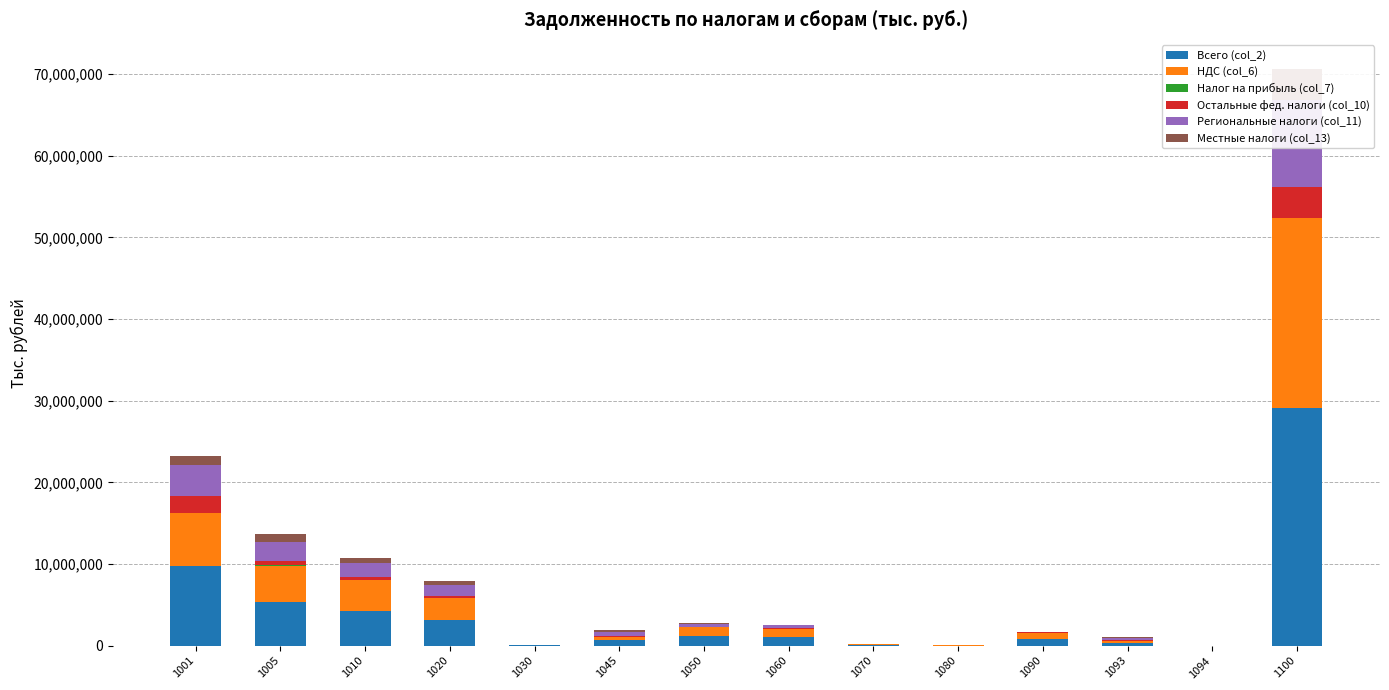

Is it true that Налог на прибыль (col_7) equals 349 at 1060?

False